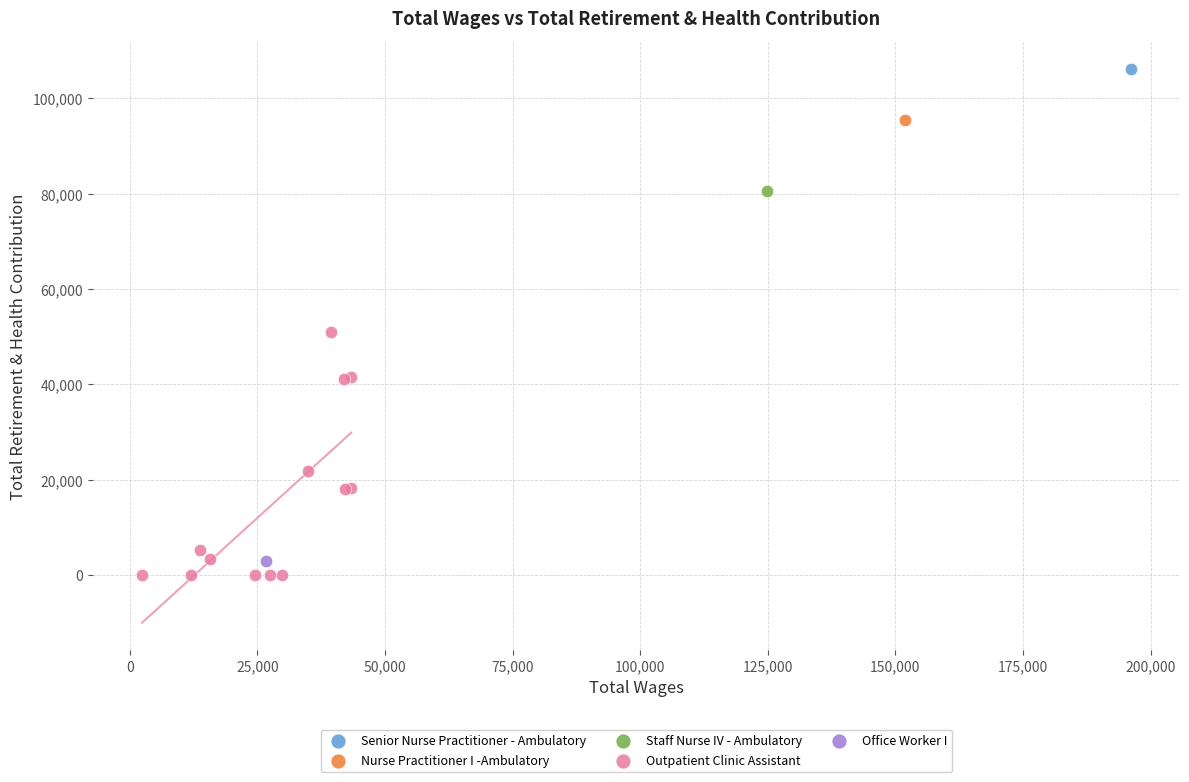

What are all the series names shown in the legend?

Senior Nurse Practitioner - Ambulatory, Nurse Practitioner I -Ambulatory, Staff Nurse IV - Ambulatory, Outpatient Clinic Assistant, Office Worker I